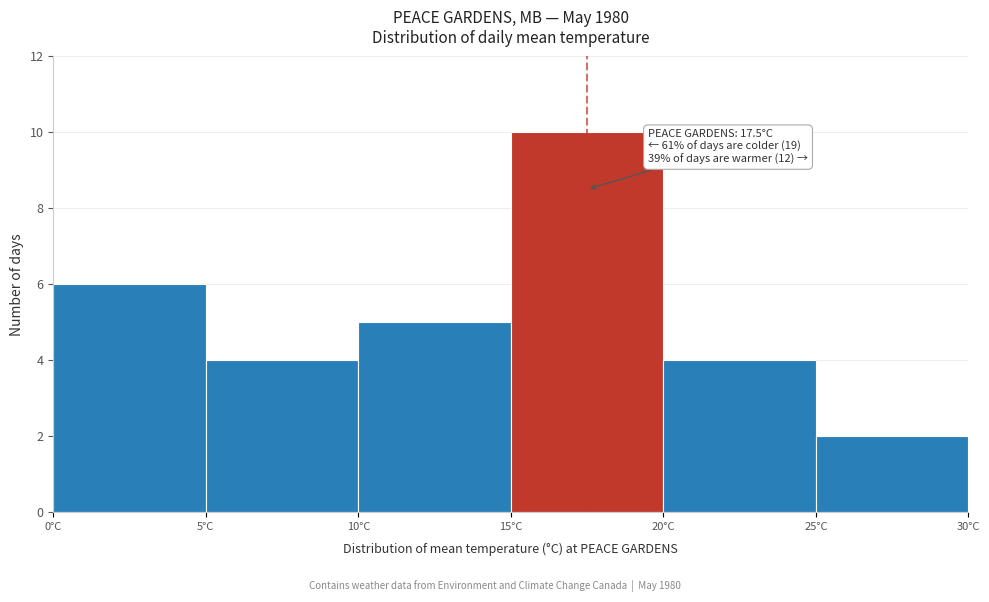

Over which range of the x-axis is the bar tallest?

15 to 20